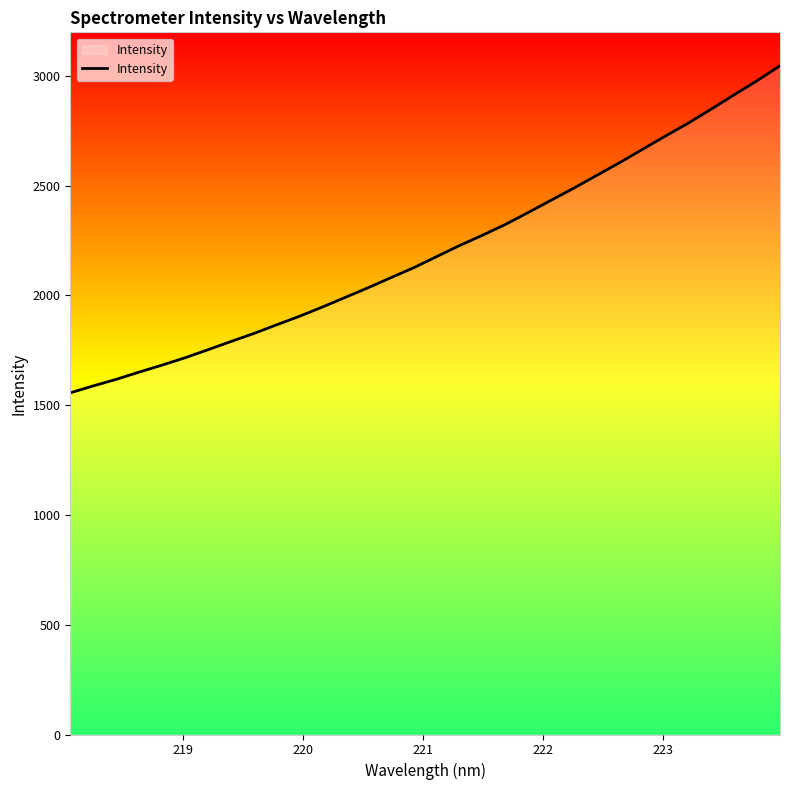

What is the minimum value shown in the chart?

1556.2